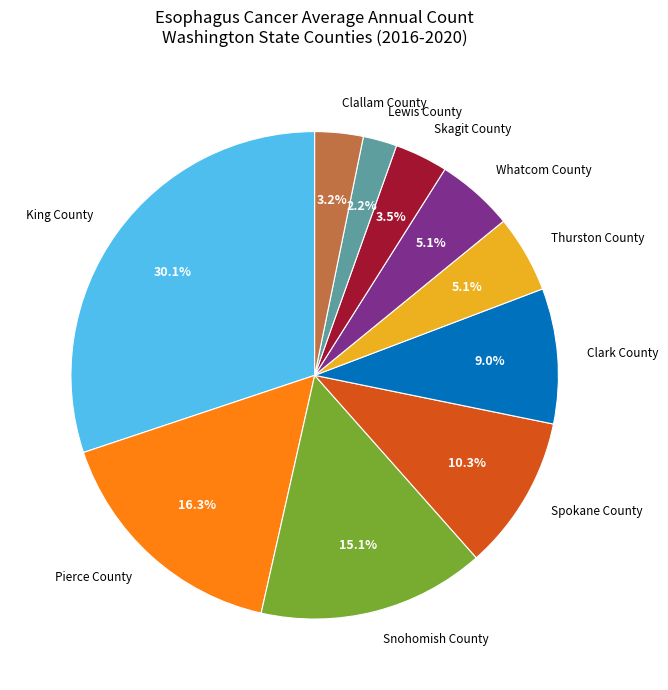

What percentage is NOT represented by Whatcom County?

94.9%